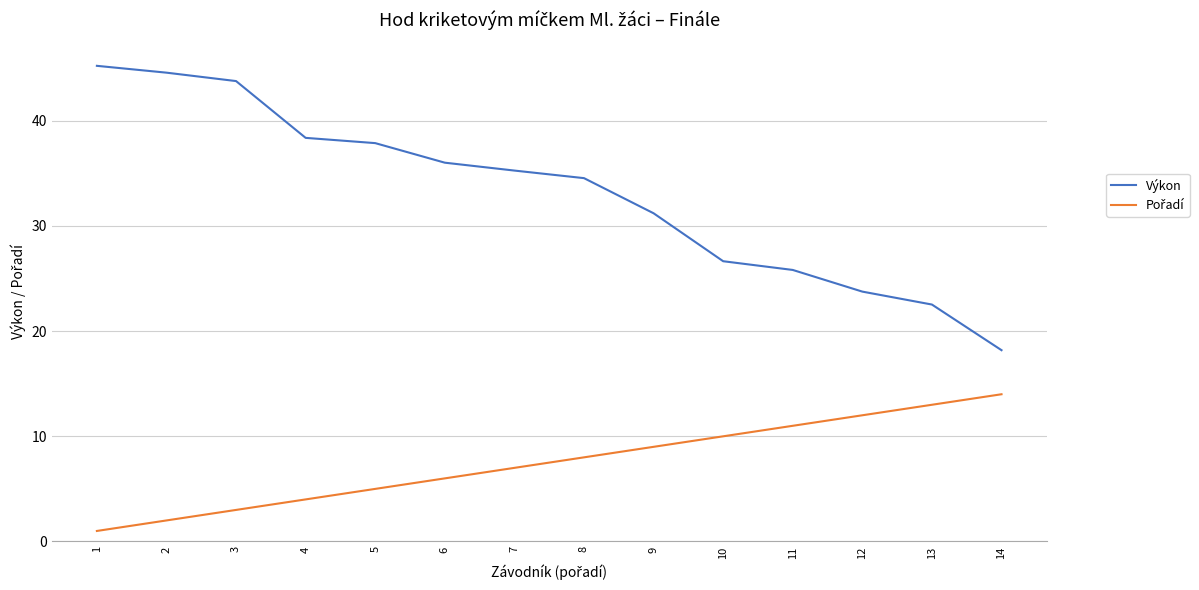

Which series has the widest spread of values?

Výkon